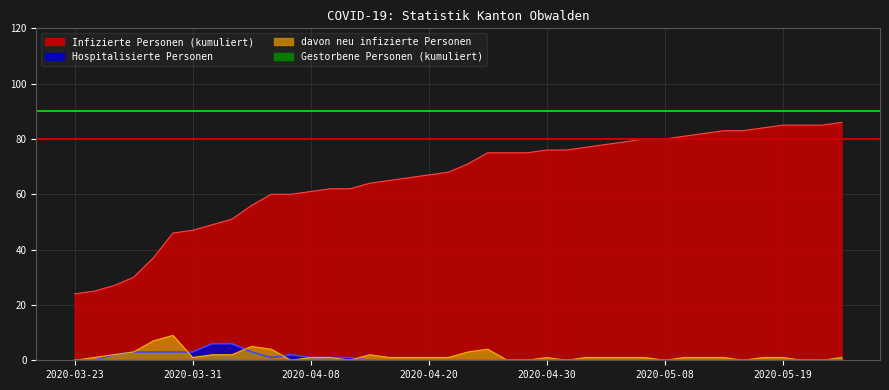

Which series has the widest spread of values?

Infizierte Personen (kumuliert)